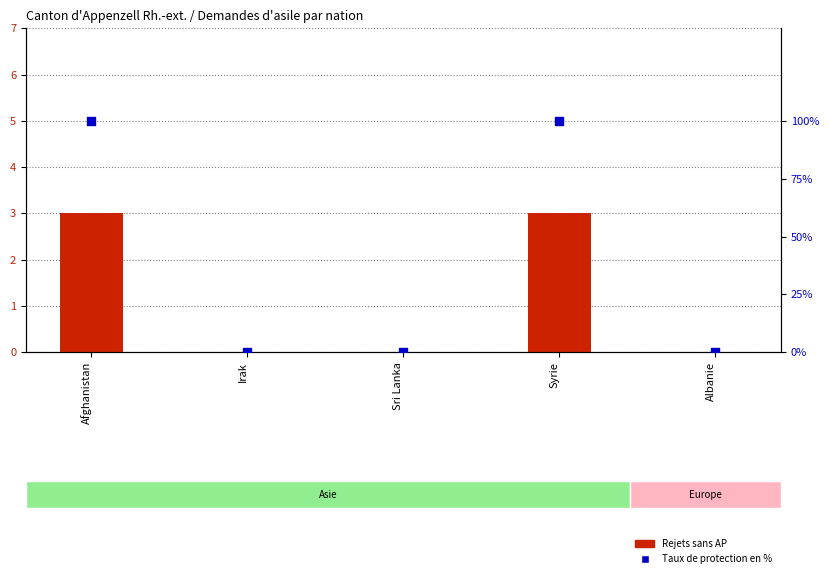

Which series has the widest spread of Y values?

Rejets sans AP